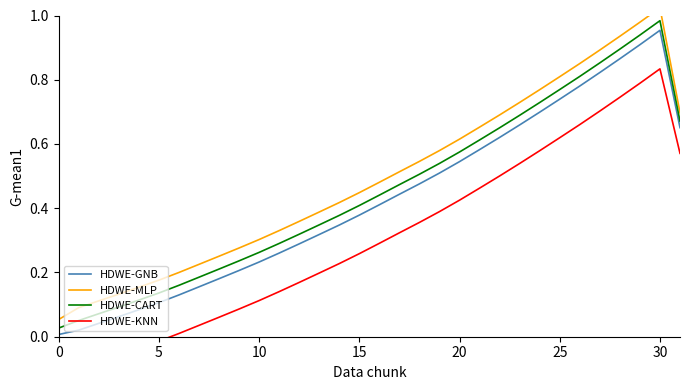

Which category has the highest value in the HDWE-GNB series?

30